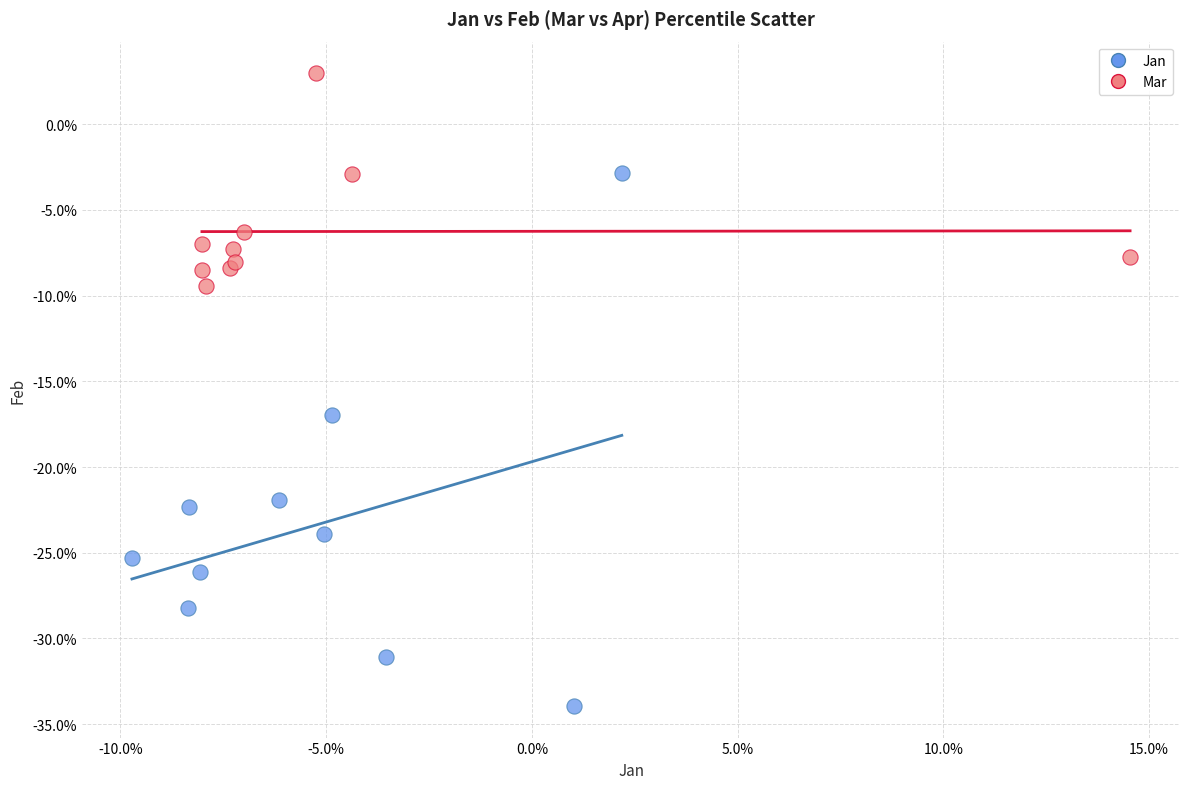

Which series contains the lowest Y value?

Jan